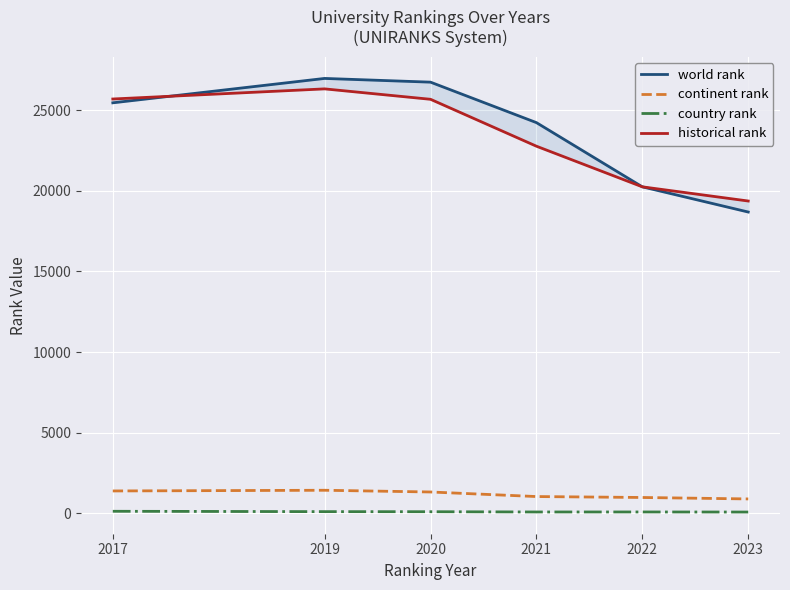

True or false: country rank and historical rank cross at least once.

False